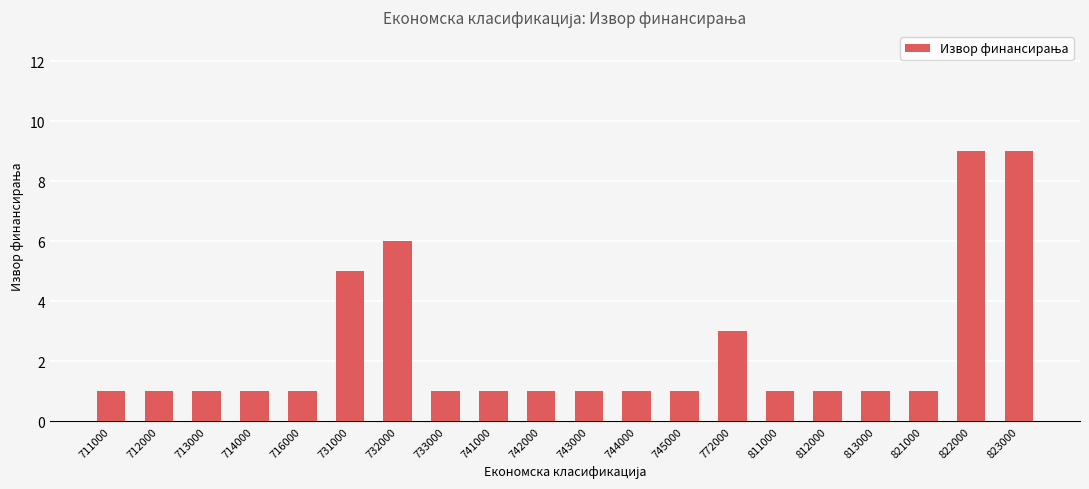

How many series are shown in this chart?

1